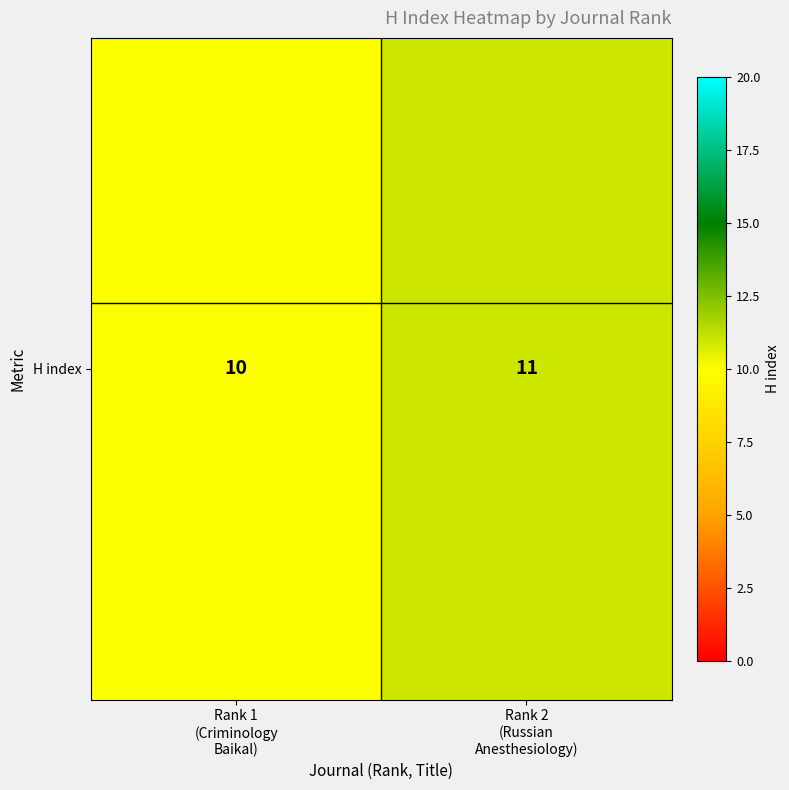

What is the ratio of the value at Rank 1
(Criminology
Baikal) to the value at Rank 2
(Russian
Anesthesiology)?

0.9